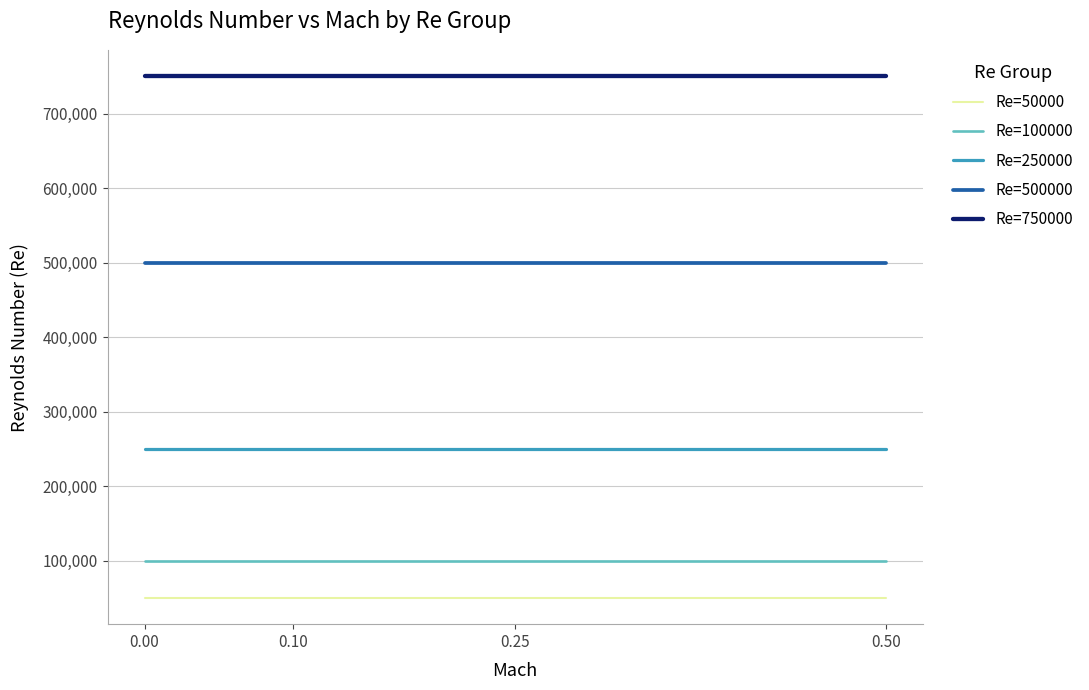

Rank the series at 0.10 from highest to lowest value.

Re=750000, Re=500000, Re=250000, Re=100000, Re=50000